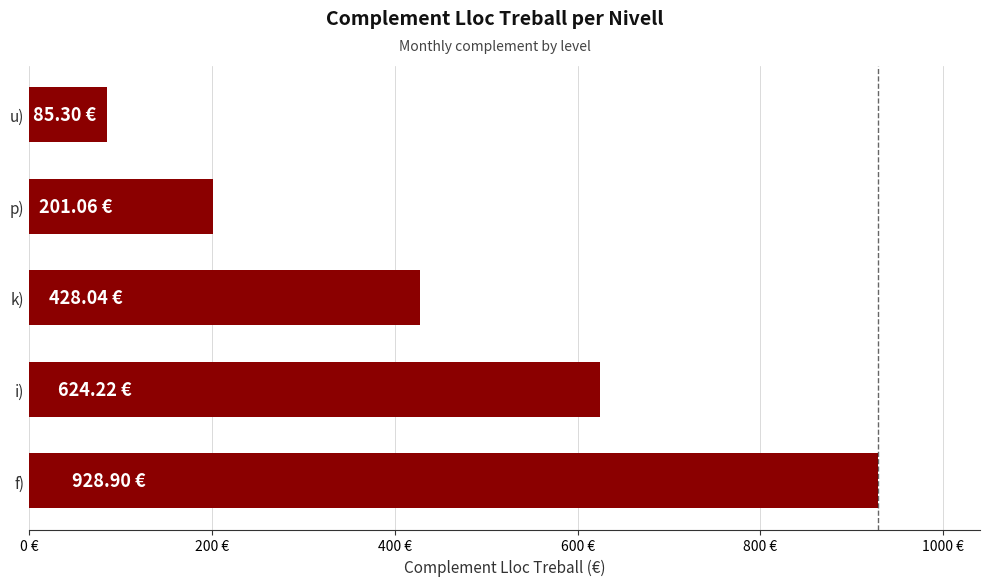

Does the chart contain any negative values?

No